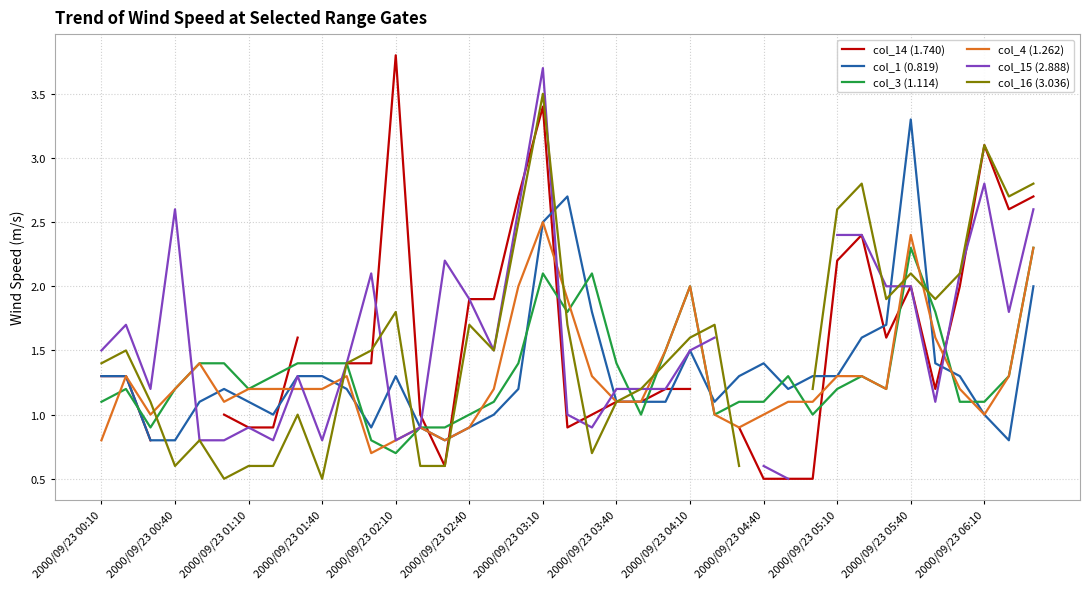

Is this an area chart (filled region under the line)?

No